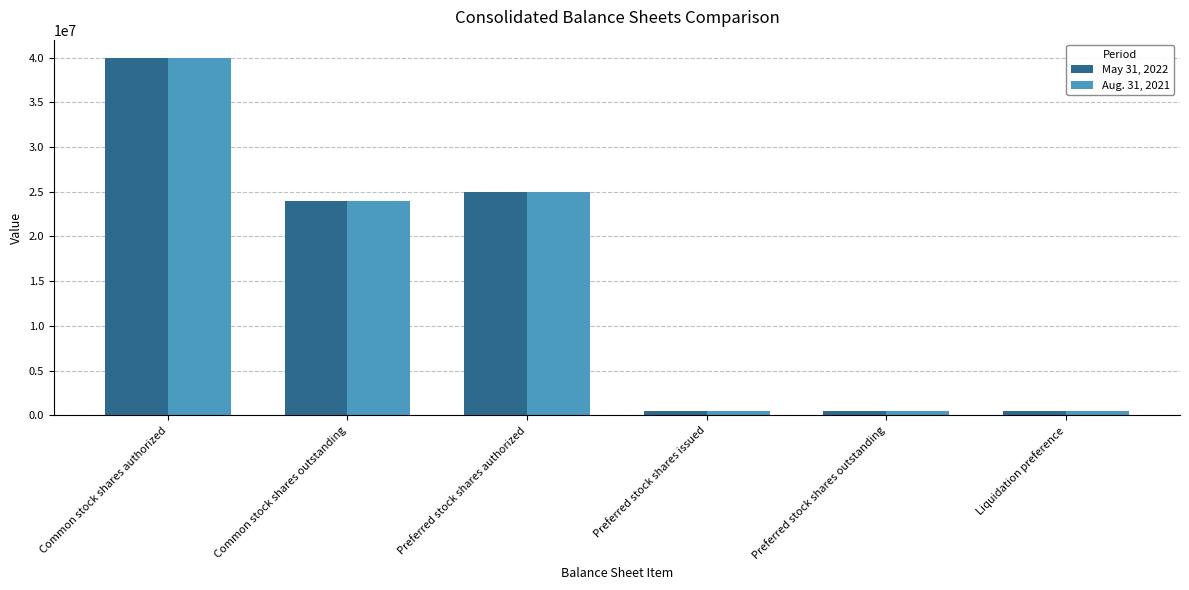

Is it true that Aug. 31, 2021 equals 58392247 at Common stock shares authorized?

False